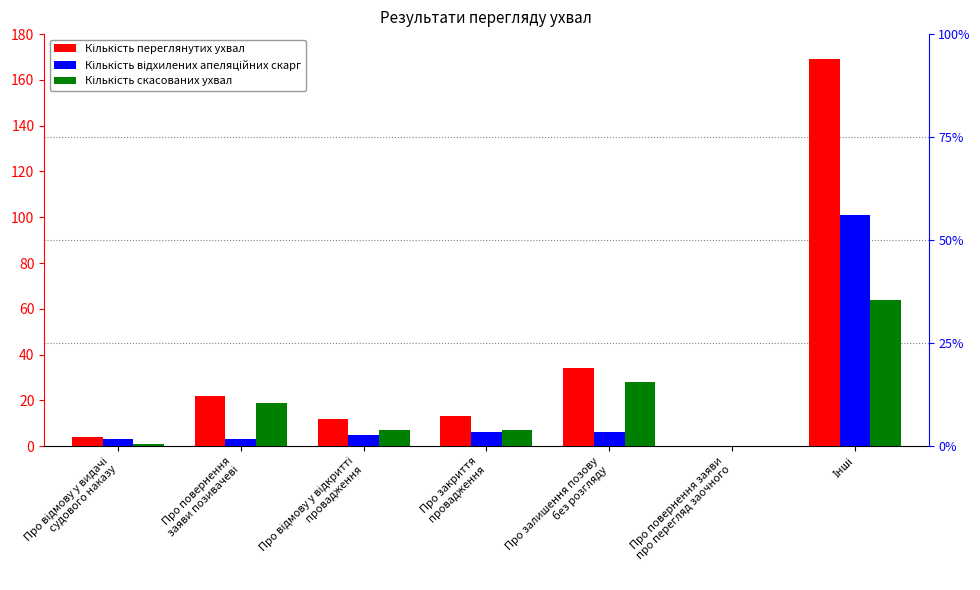

The value of Кількість відхилених апеляційних скарг at Про повернення заяви
про перегляд заочного is 0. True or false?

True